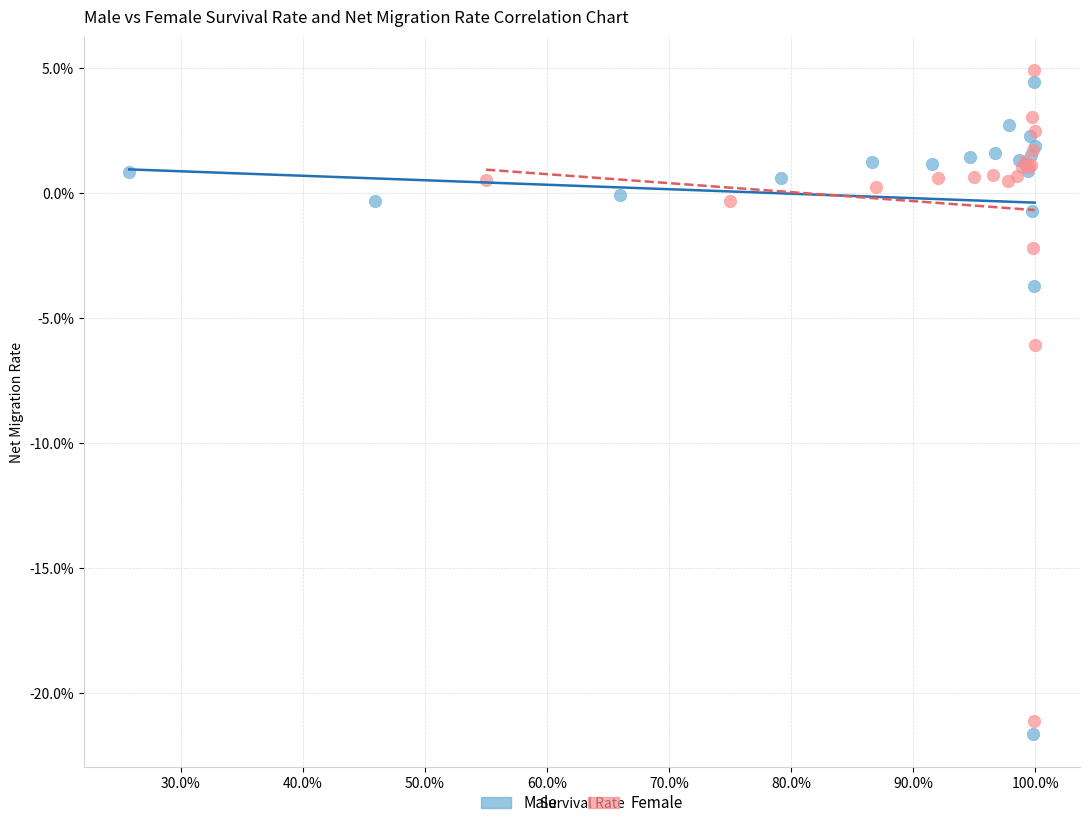

Which series contains the highest Y value?

Female